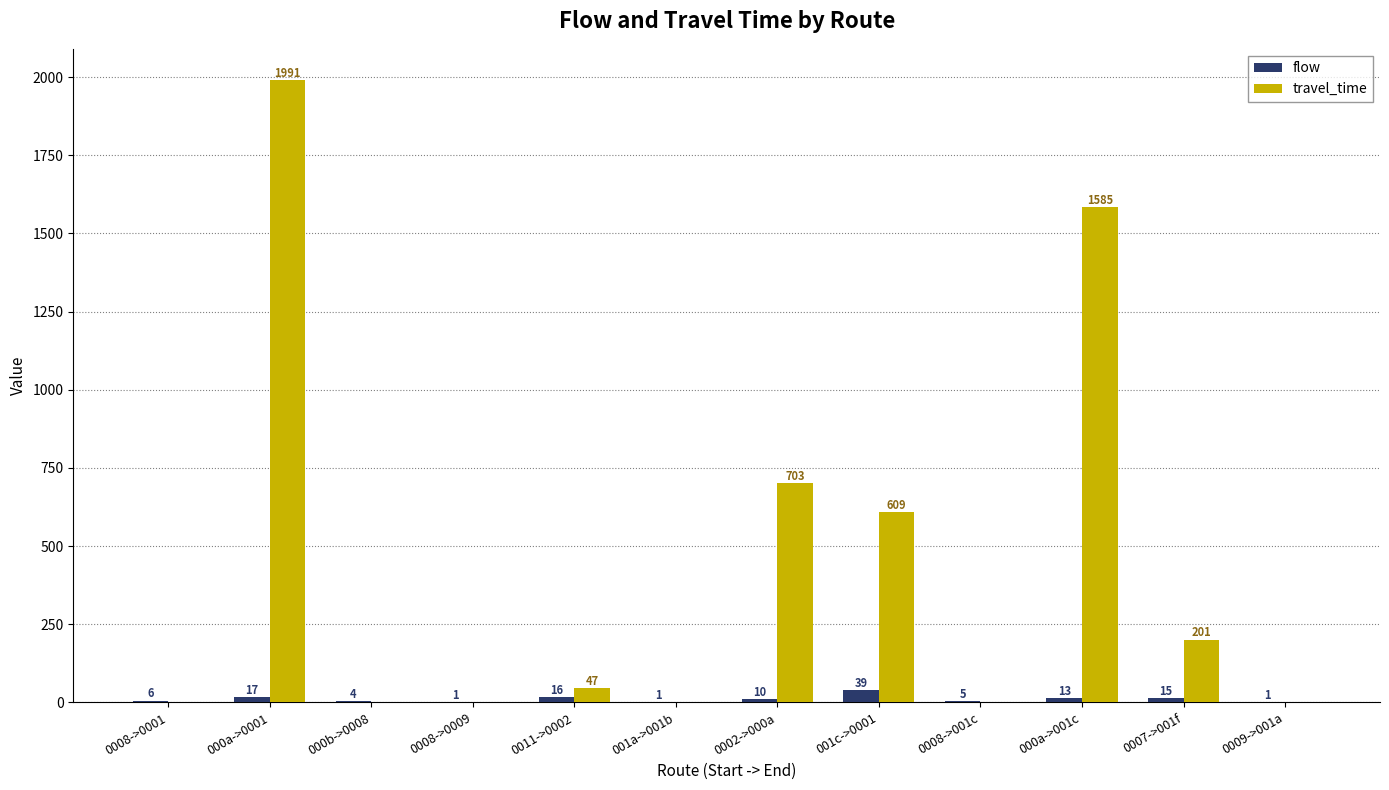

Reading right to left, transcribe all the data shown in this chart.

flow: 0009->001a=1	0007->001f=15	000a->001c=13	0008->001c=5	001c->0001=39	0002->000a=10	001a->001b=1	0011->0002=16	0008->0009=1	000b->0008=4	000a->0001=17	0008->0001=6
travel_time: 0009->001a=0	0007->001f=201	000a->001c=1585	0008->001c=0	001c->0001=609	0002->000a=703	001a->001b=0	0011->0002=47	0008->0009=0	000b->0008=0	000a->0001=1991	0008->0001=0